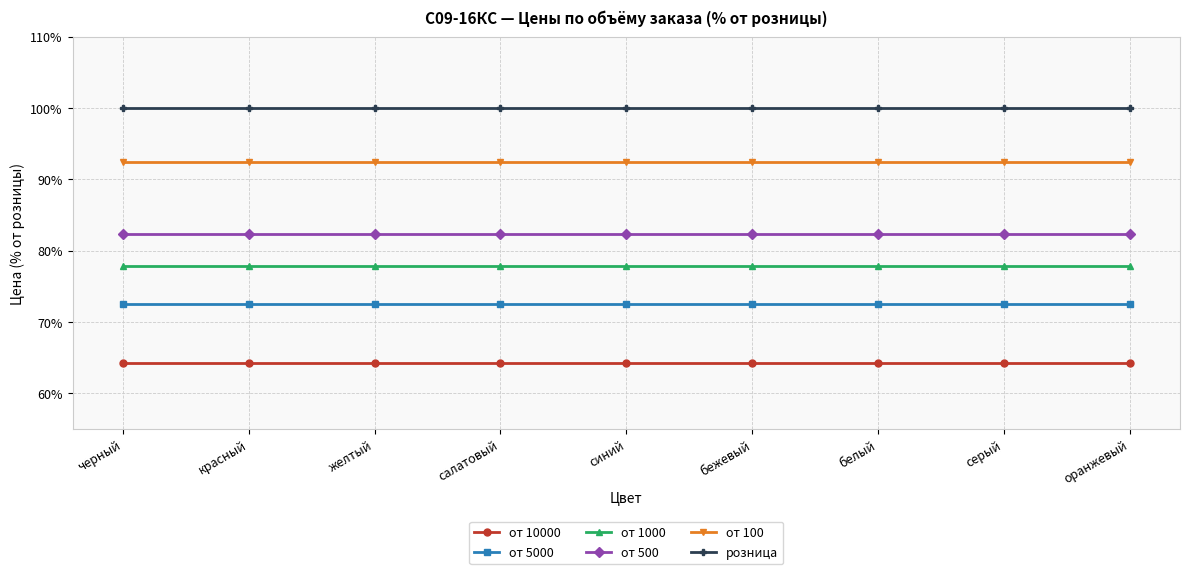

What is the sum of the розница values at красный and белый?

200.0